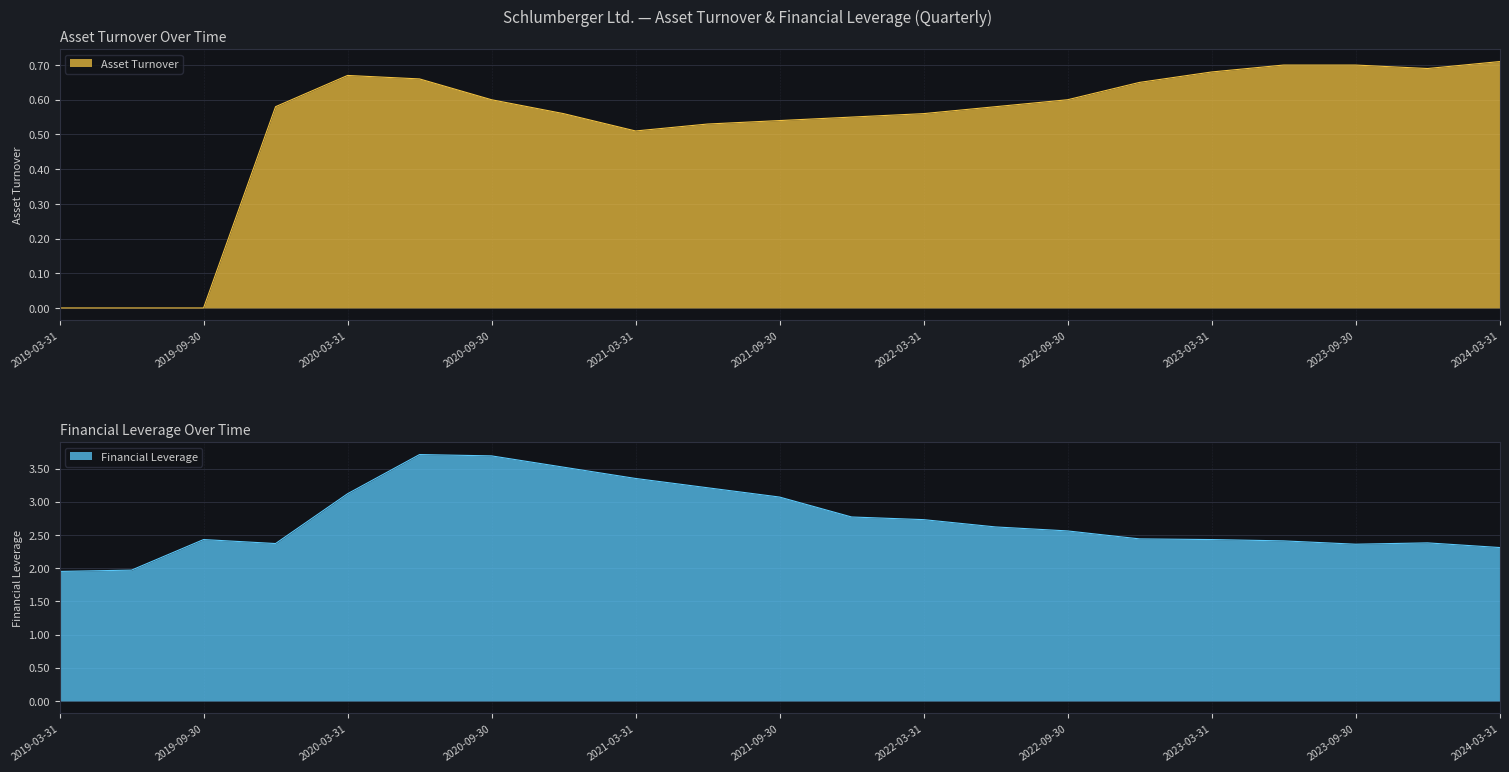

How many lines are shown in the chart?

2